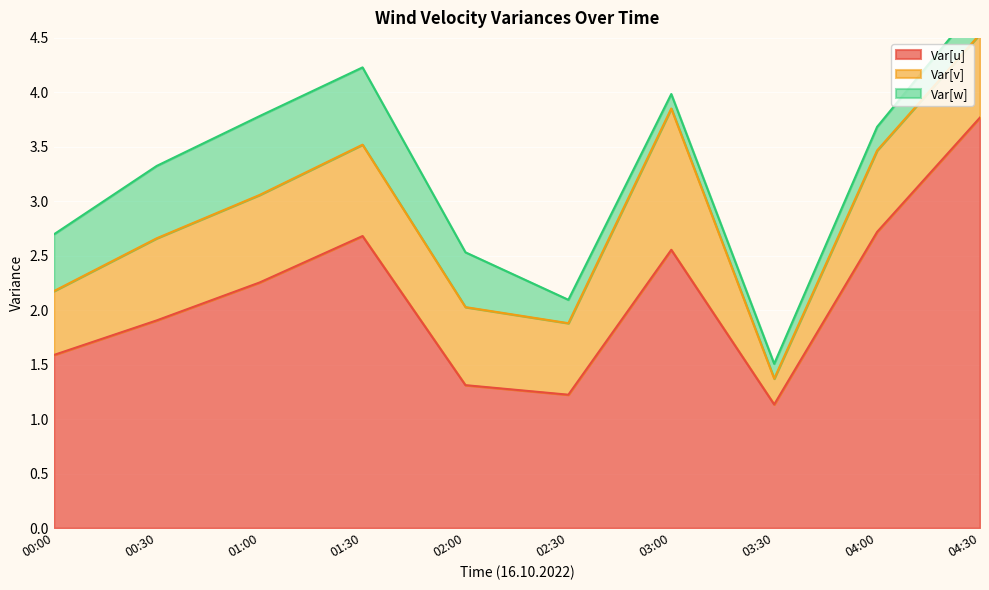

What is the label of the 10th point from the right?

00:00